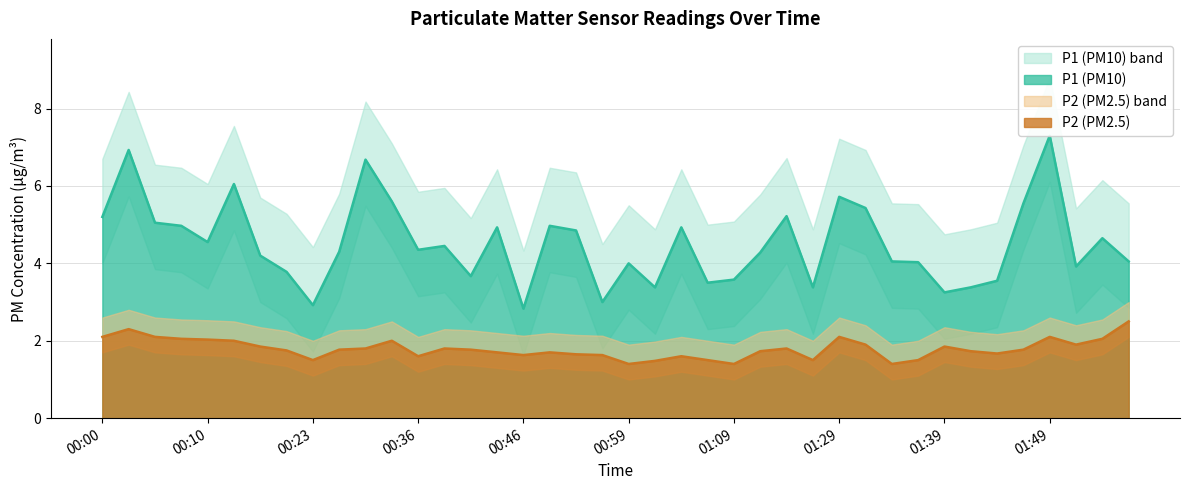

The value of P1 at 00:00 is 5.2. True or false?

True